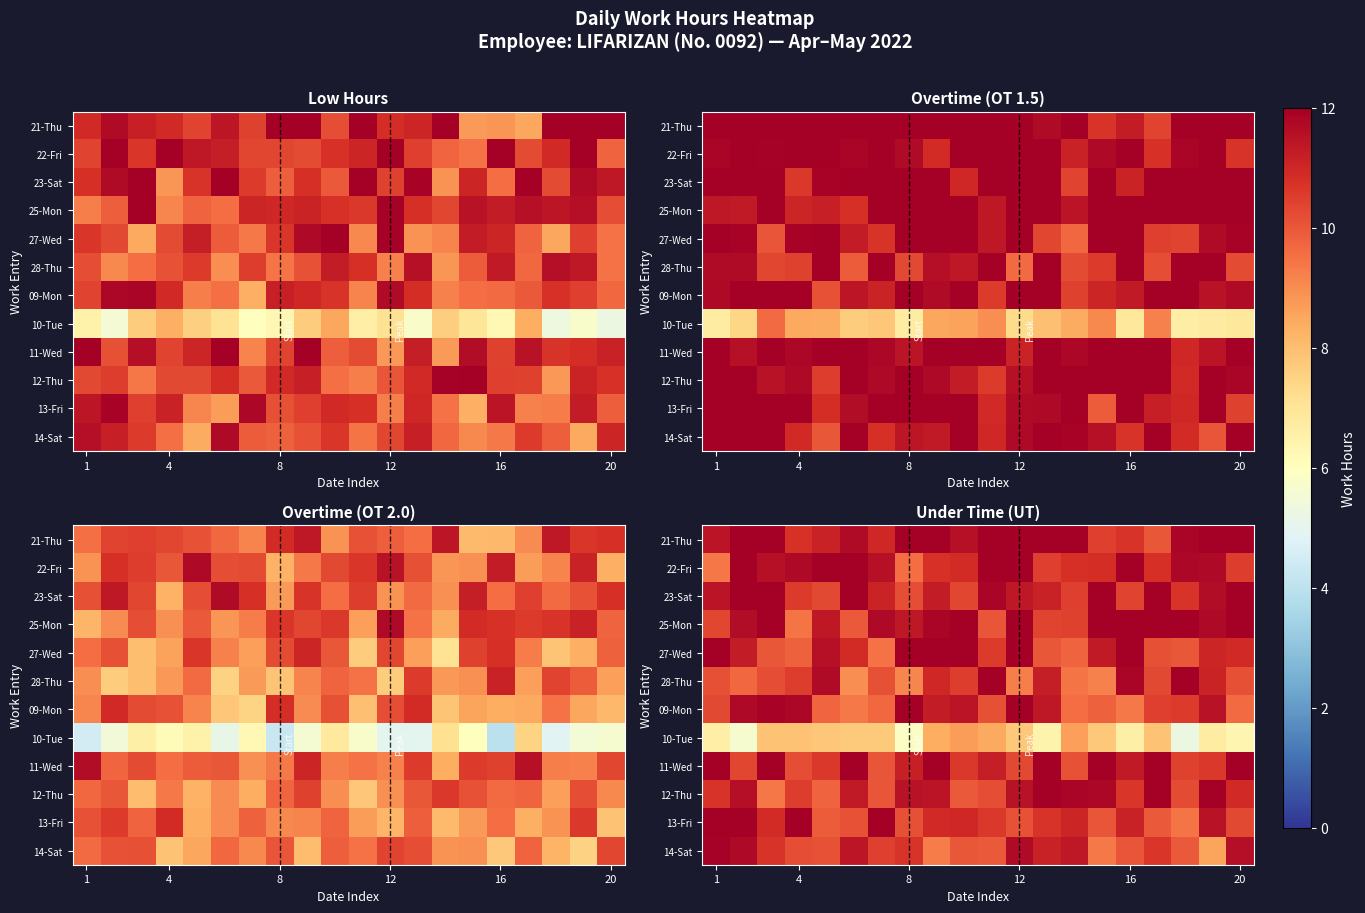

Is it true that row_1 equals 19.2 at 12?

False